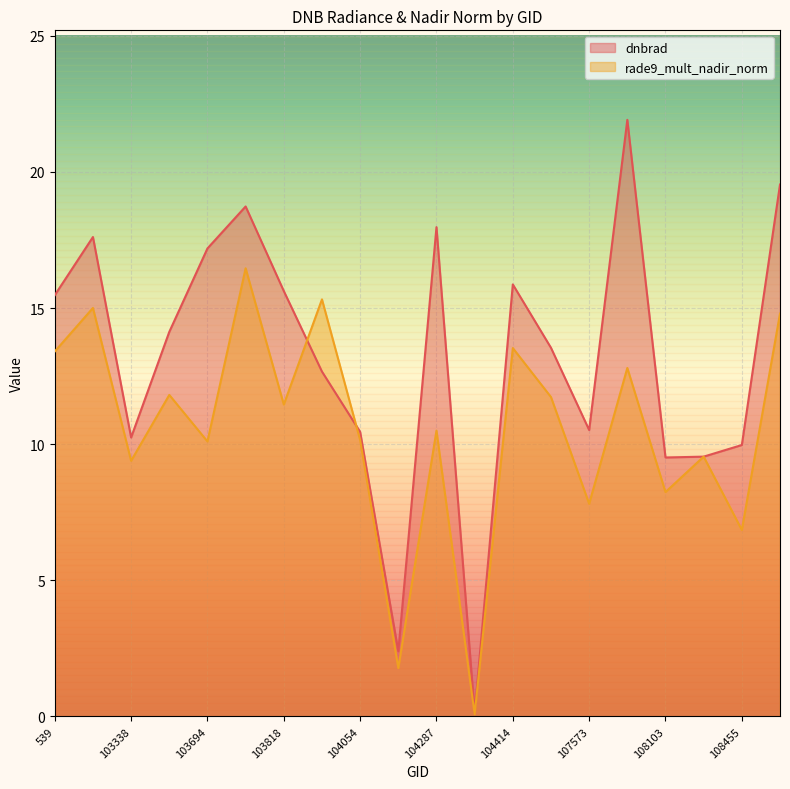

How many values in the rade9_mult_nadir_norm series are below 11?

10